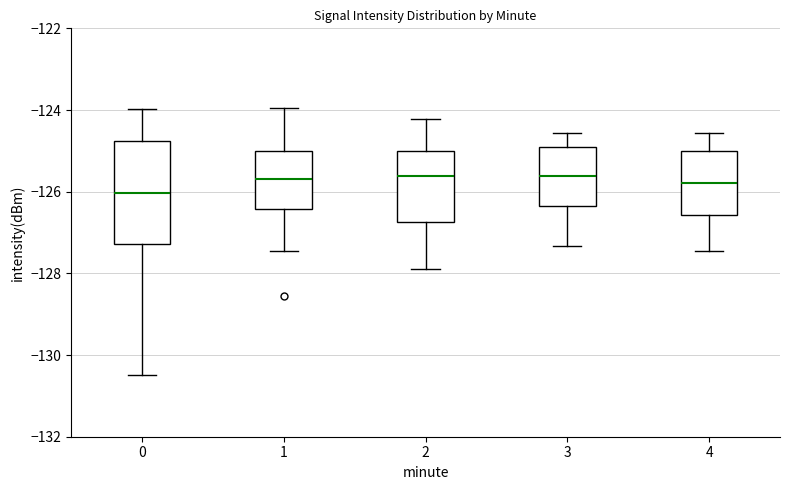

Reading left to right, read every box against the y-axis: the position of its median line, the range the box covers, and the ends of its whiskers. The values are not printed on the chart, so give them approximately, as read against the axis.

0: median -126.0, box -127.2 to -124.8, whiskers -130.4 to -124.0
1: median -125.6, box -126.4 to -125.0, whiskers -127.4 to -124.0
2: median -125.6, box -126.8 to -125.0, whiskers -127.8 to -124.2
3: median -125.6, box -126.4 to -125.0, whiskers -127.4 to -124.6
4: median -125.8, box -126.6 to -125.0, whiskers -127.4 to -124.6